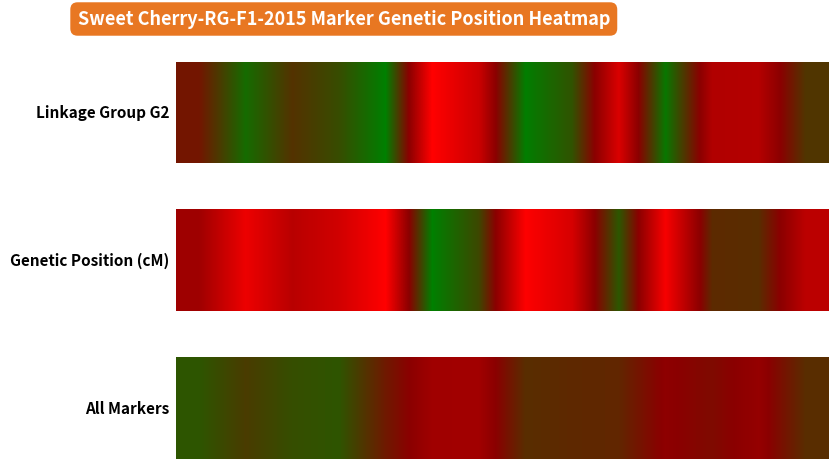

Which has a higher value, 0 or 10?

10